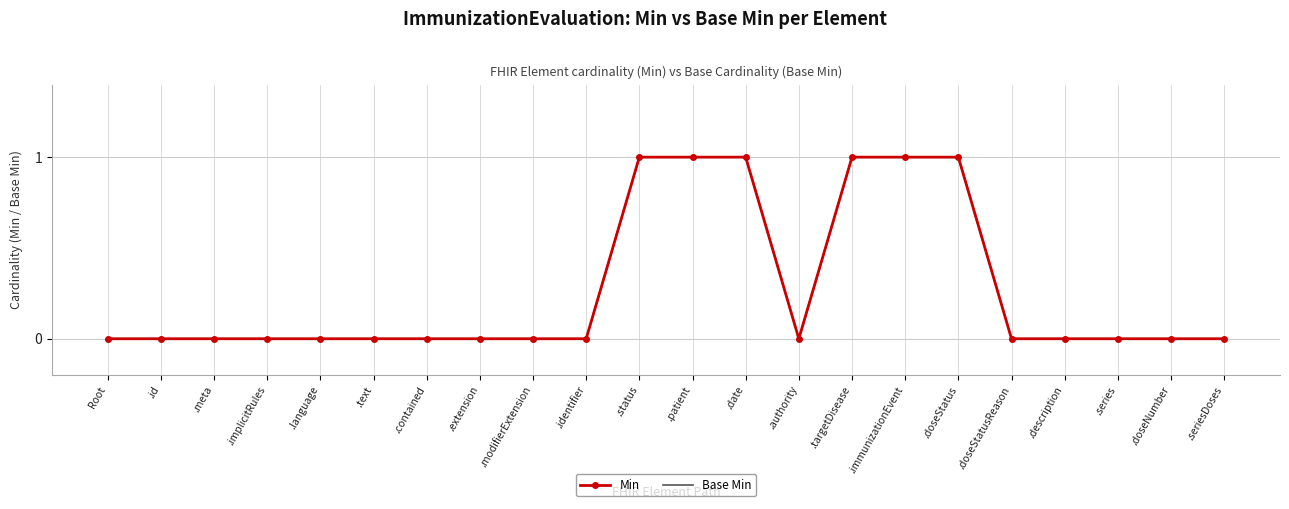

The Base Min series shows 0 at .extension. True or false?

True